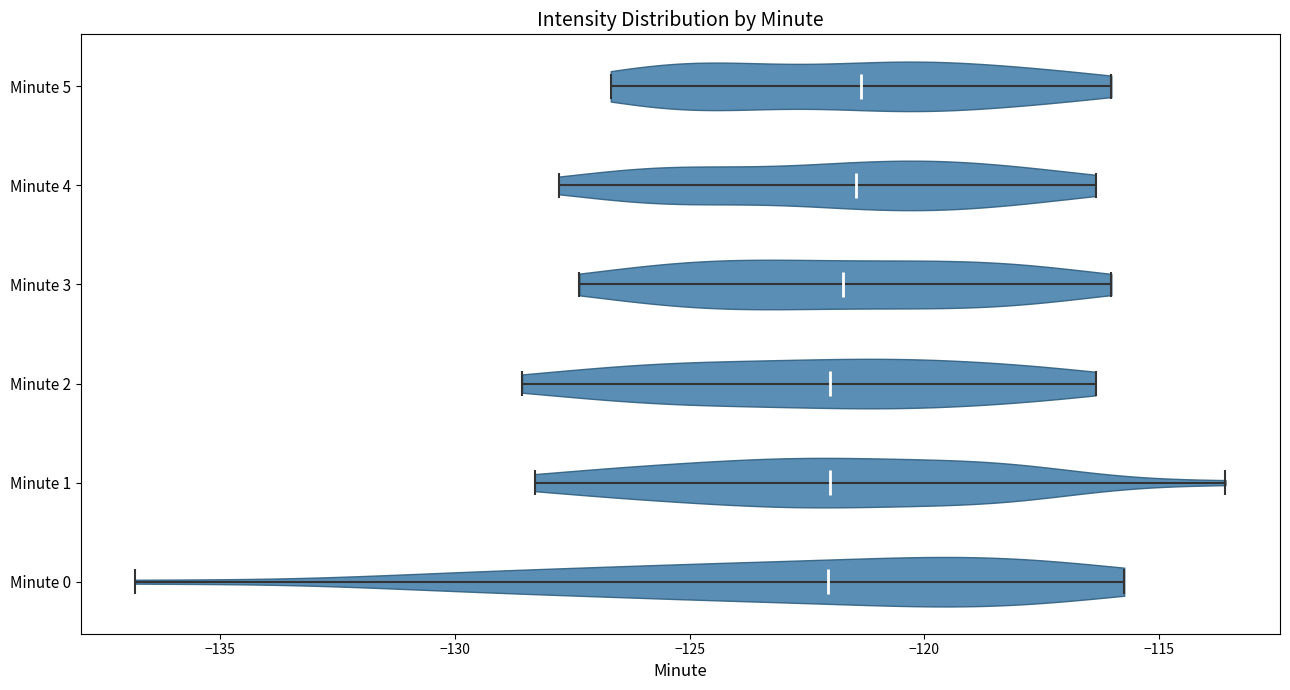

Reading bottom to top, read every violin against the x-axis: where its median line is, and the lowest and highest points it reaches. The values are not printed on the chart, so give them approximately, as read against the axis.

Minute 0: median line -122.0, lowest point -137.0, highest point -115.5
Minute 1: median line -122.0, lowest point -128.5, highest point -113.5
Minute 2: median line -122.0, lowest point -128.5, highest point -116.5
Minute 3: median line -121.5, lowest point -127.5, highest point -116.0
Minute 4: median line -121.5, lowest point -128.0, highest point -116.5
Minute 5: median line -121.5, lowest point -126.5, highest point -116.0